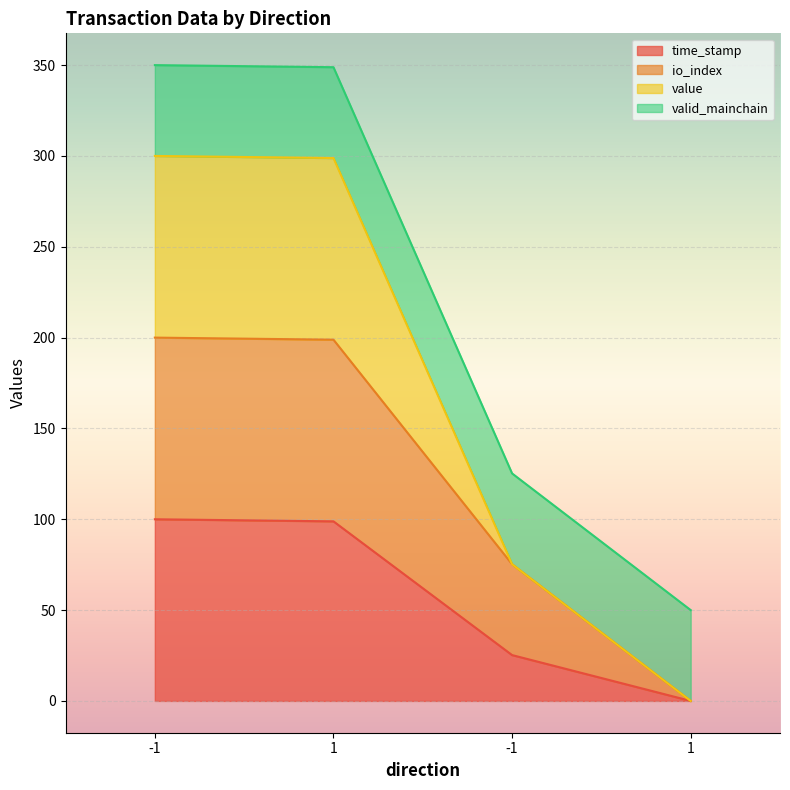

List the labels in order of io_index value, smallest first.

1, -1, 1, -1